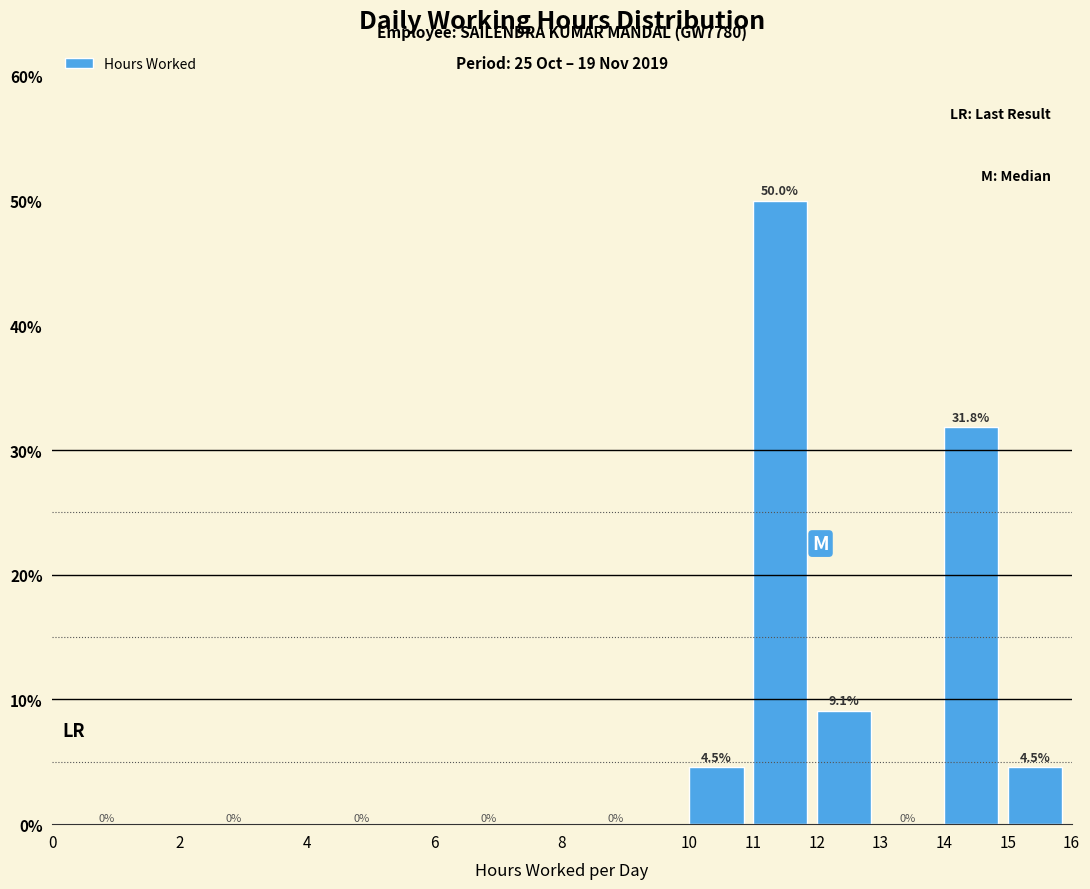

What is the height of the bar covering 10 to 11 on the x-axis?

4.5